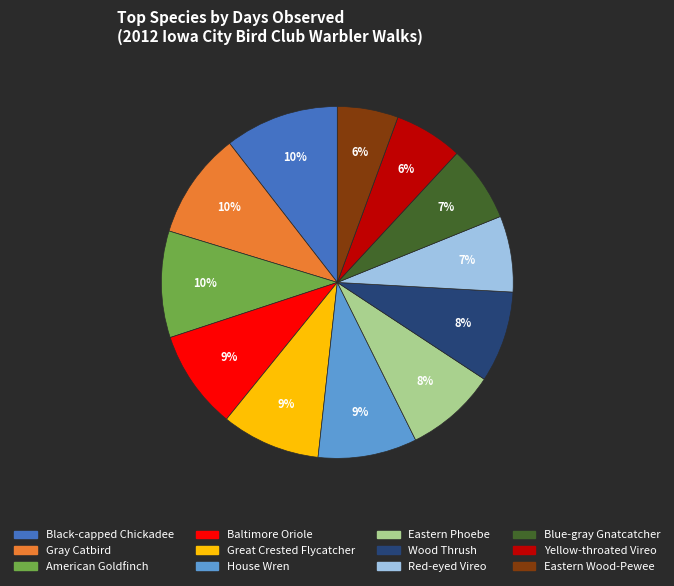

Does Wood Thrush represent more than half of the total?

No